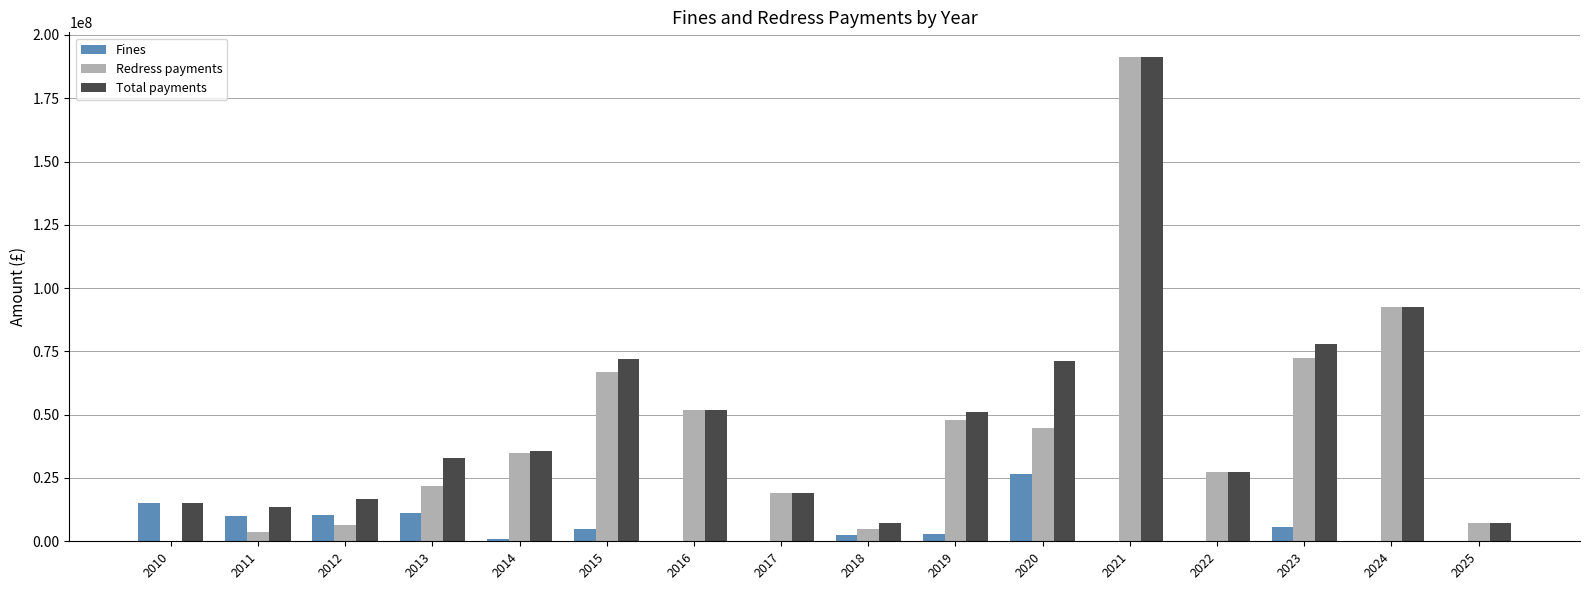

What is the maximum value shown in the chart?

191452520.0